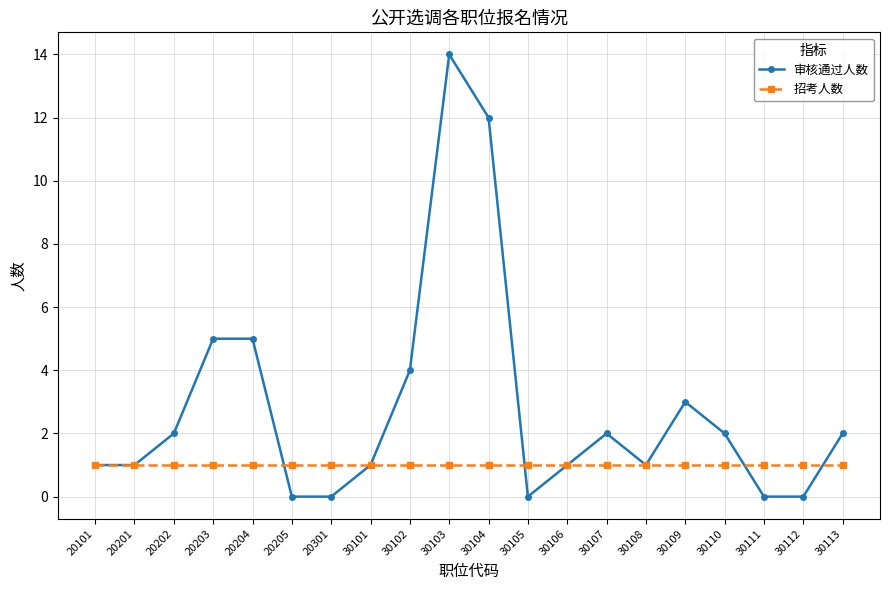

Rank the series by their average value, from lowest to highest.

招考人数, 审核通过人数